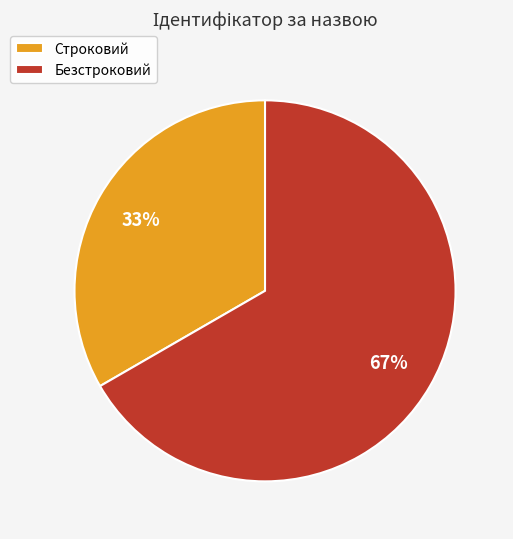

Rank the categories by value from highest to lowest.

Безстроковий, Строковий